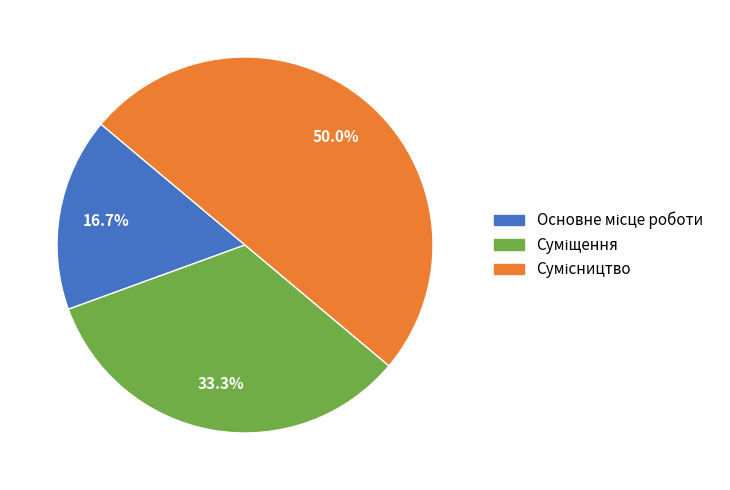

How many segments does this pie chart have?

3